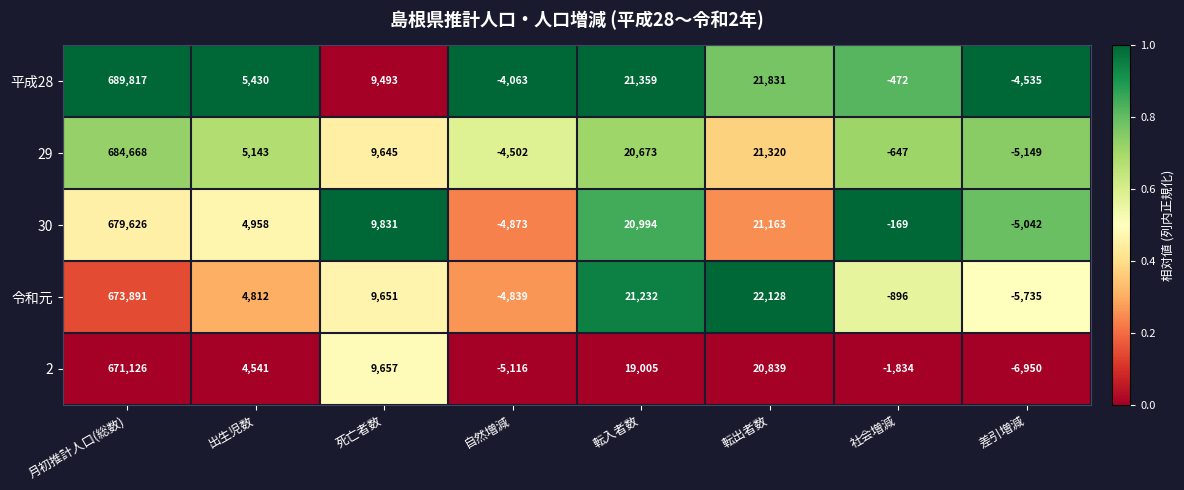

At 月初推計人口(総数), list the series in order from largest to smallest.

平成28, 29, 30, 令和元, 2